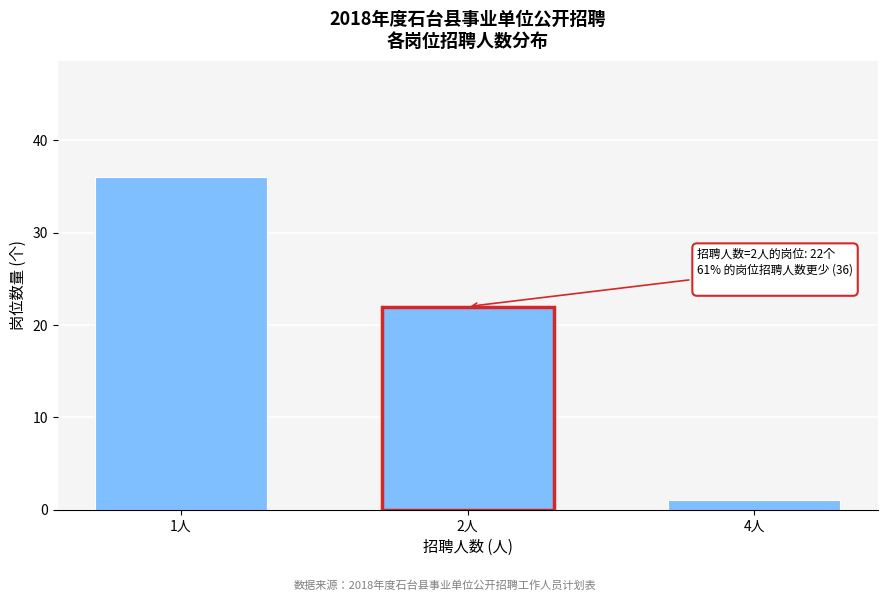

Reading left to right, transcribe all the data shown in this chart.

36	22	1